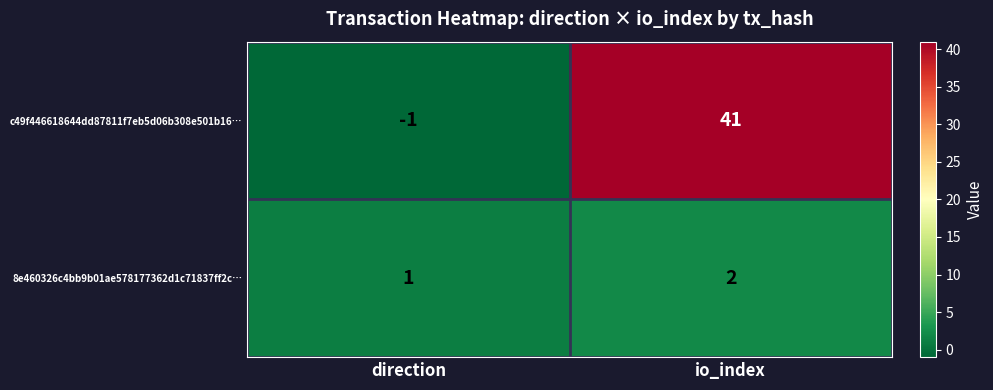

List the series in order of their peak value, lowest first.

8e460326c4bb9b01ae578177362d1c71837ff2c…, c49f446618644dd87811f7eb5d06b308e501b16…